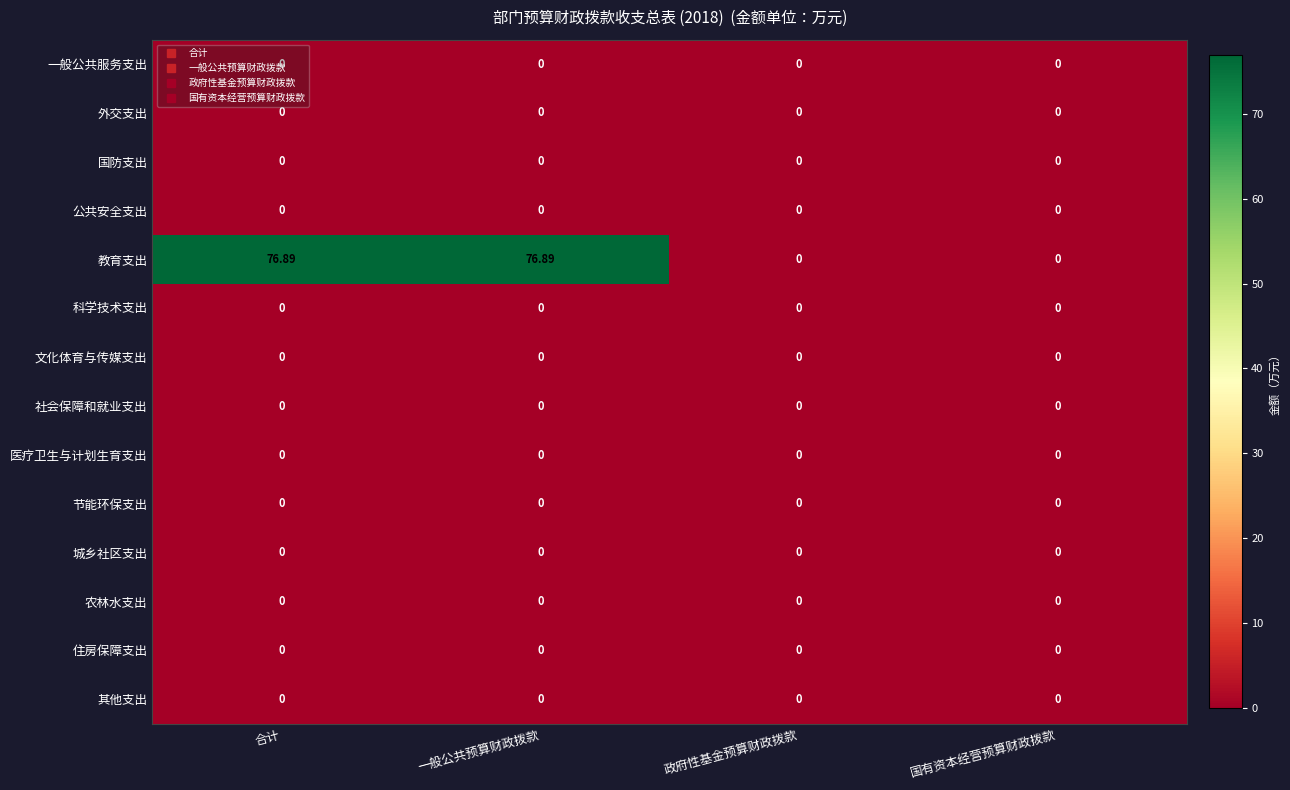

Which series has the widest spread of values?

教育支出